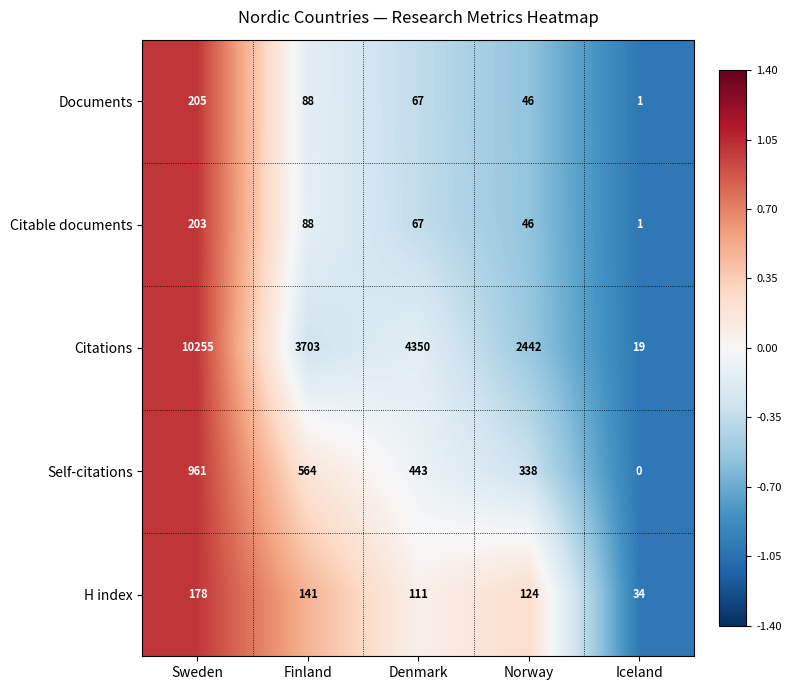

What is the average value of the Self-citations series?

461